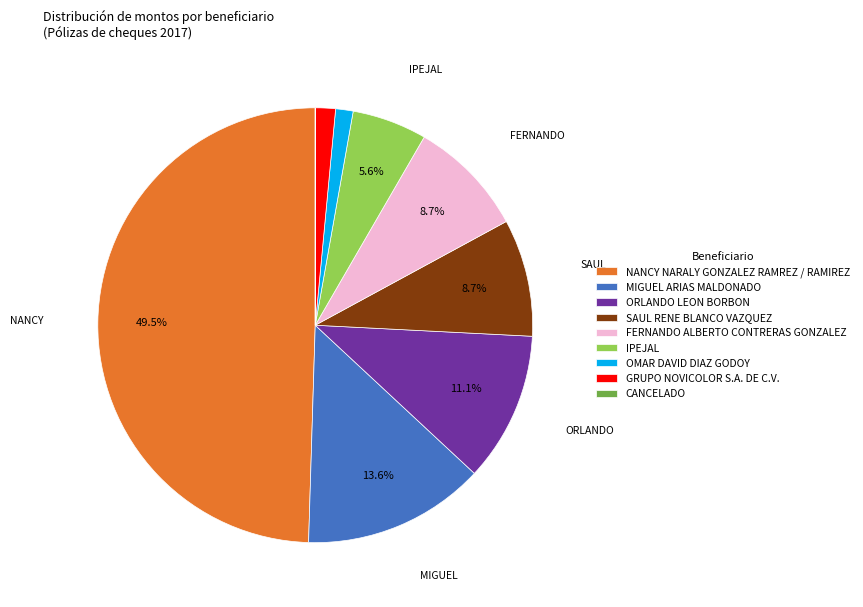

To the nearest percent, what is the average slice percentage?

11%